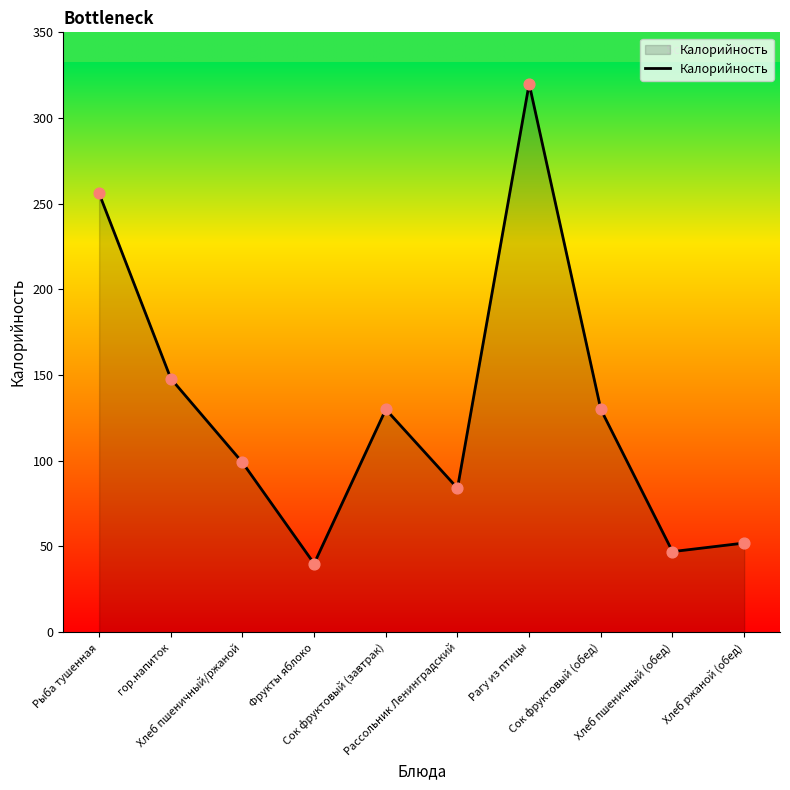

What is the change in value from Фрукты яблоко to Рагу из птицы?

+280